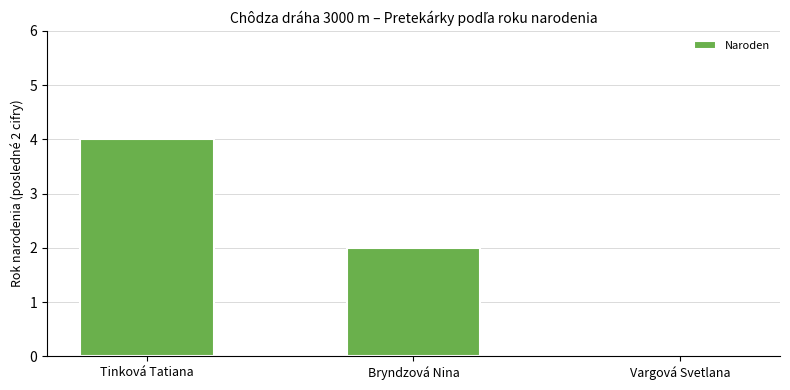

How many categories are shown in the chart?

3